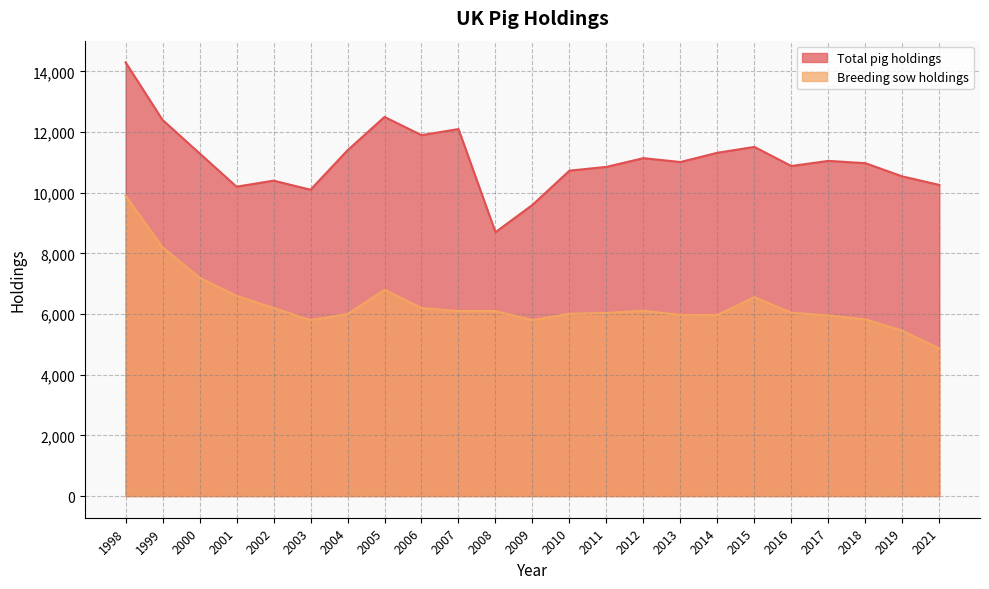

Rank the series by their maximum value, from lowest to highest.

Breeding sow holdings, Total pig holdings